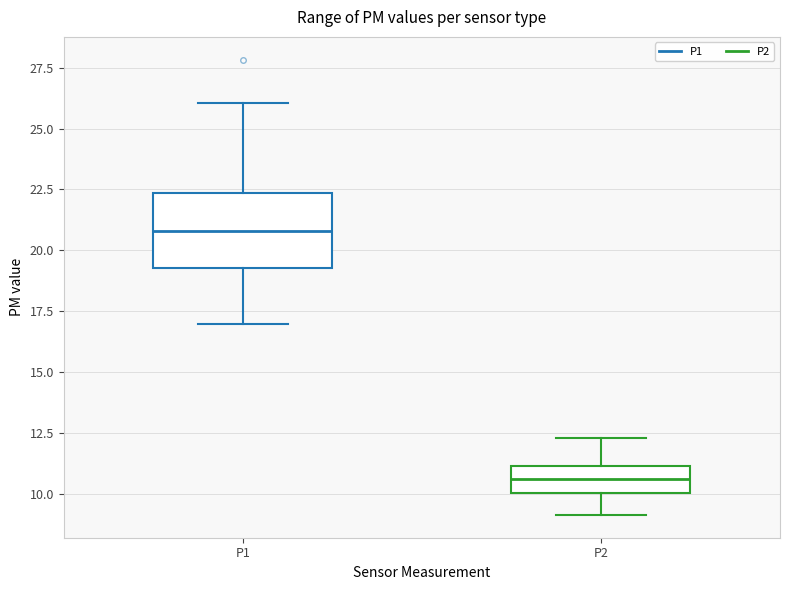

Reading left to right, read every box against the y-axis: the position of its median line, the range the box covers, and the ends of its whiskers. The values are not printed on the chart, so give them approximately, as read against the axis.

P1: median 21.0, box 19.5 to 22.5, whiskers 17.0 to 26.0
P2: median 10.5, box 10.0 to 11.0, whiskers 9.0 to 12.5